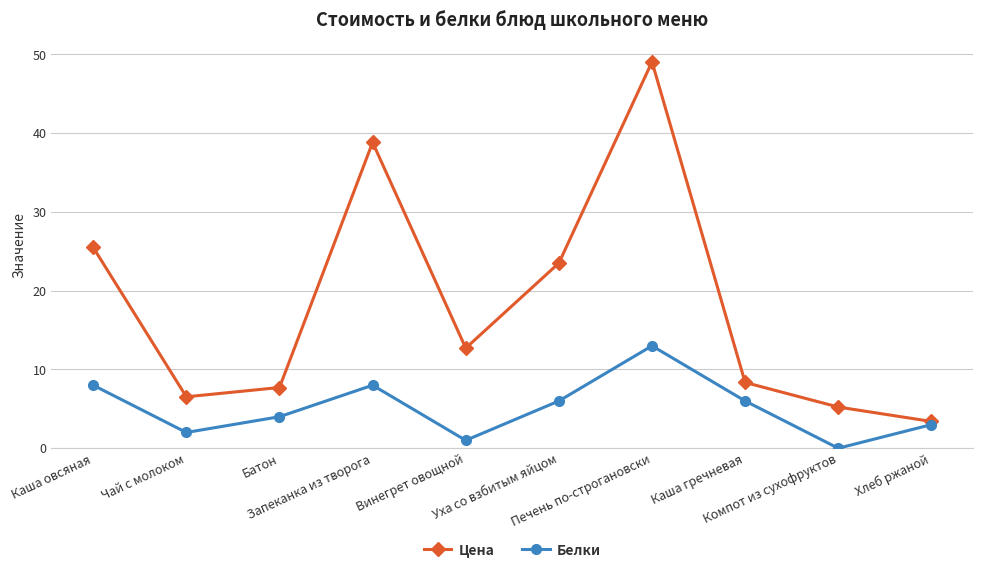

Which series has the widest spread of values?

Цена